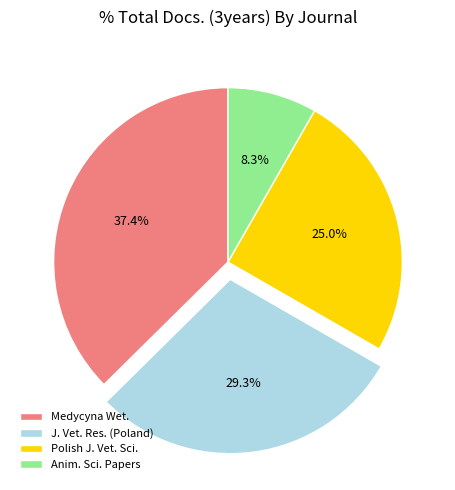

How many slices are in this pie chart?

4